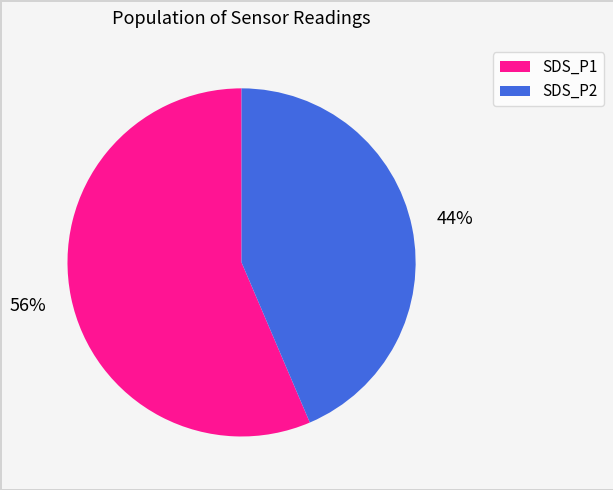

Between SDS_P1 and SDS_P2, which is larger?

SDS_P1